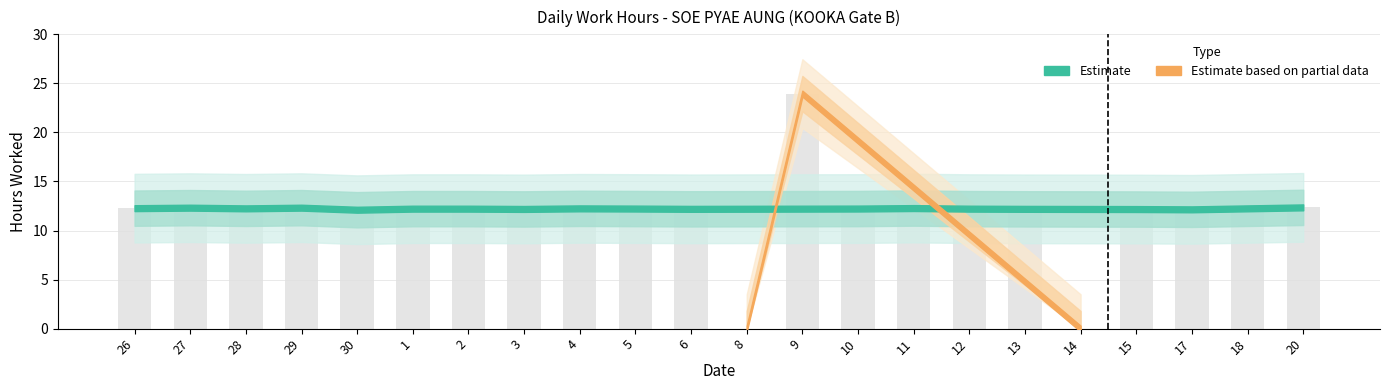

At which category does the chart reach its peak across all series?

9